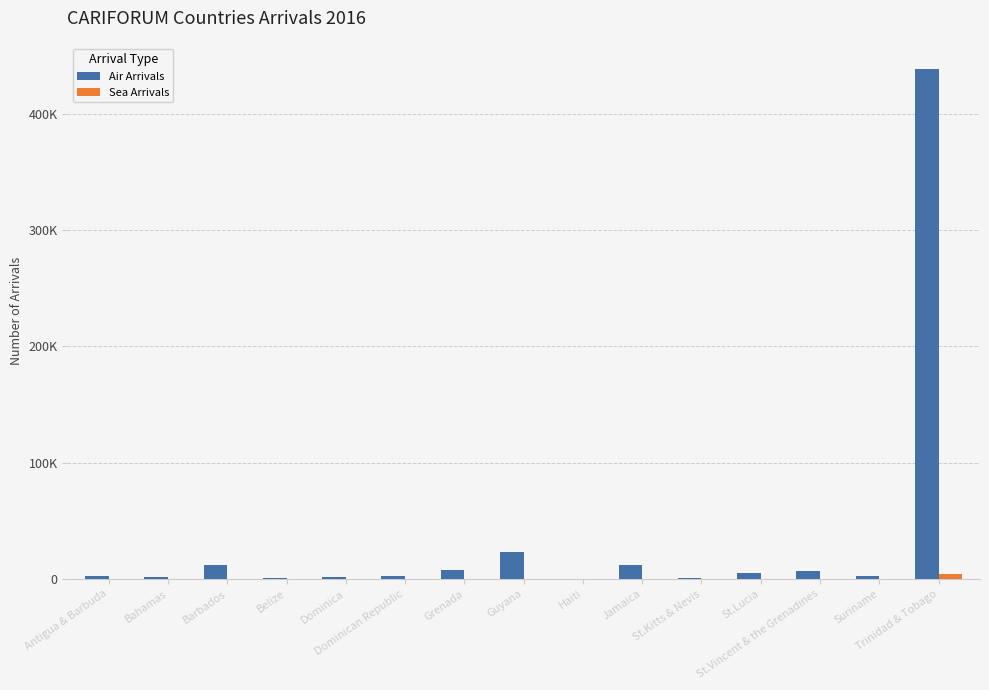

At which label is Sea Arrivals closest to 2054?

Grenada